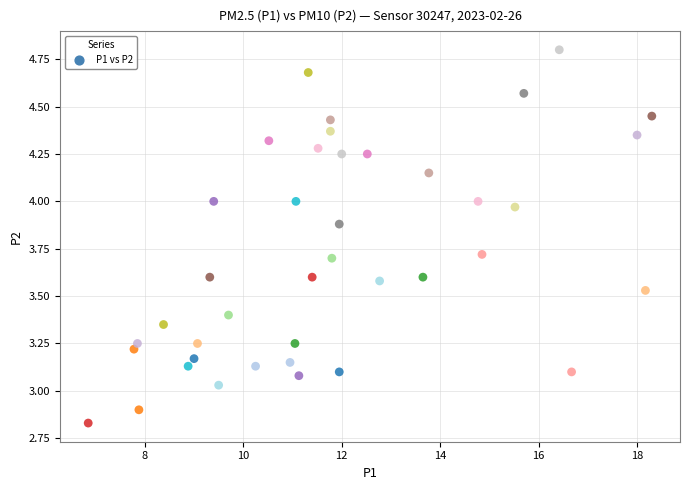

What is the range of X values (max minus min)?

11.5